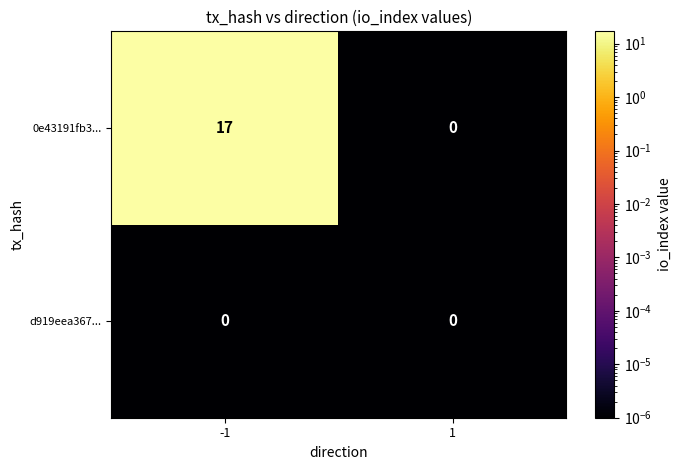

List the series in order of their peak value, highest first.

0e43191fb3..., d919eea367...